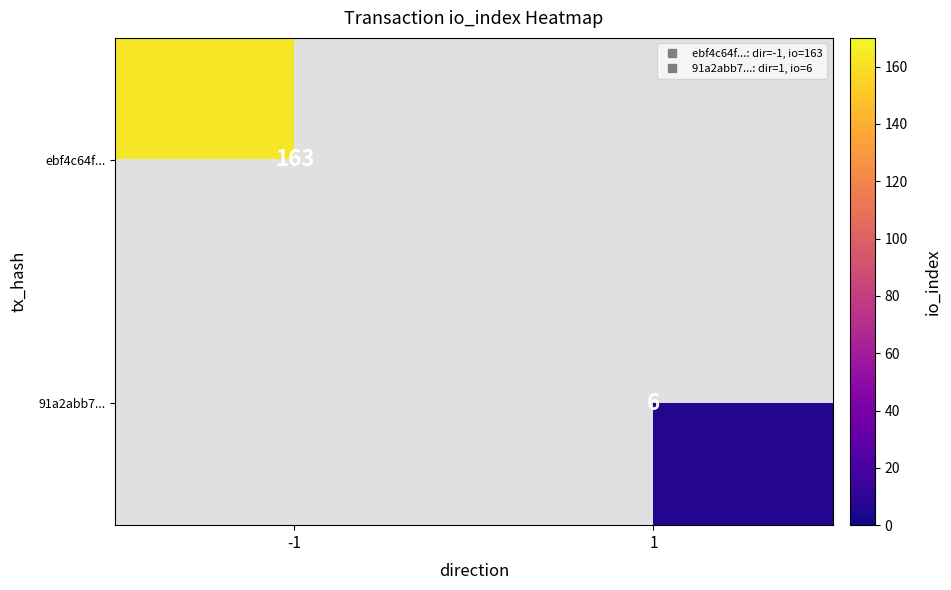

Is it true that 91a2abb7... equals 6.0 at 1?

True